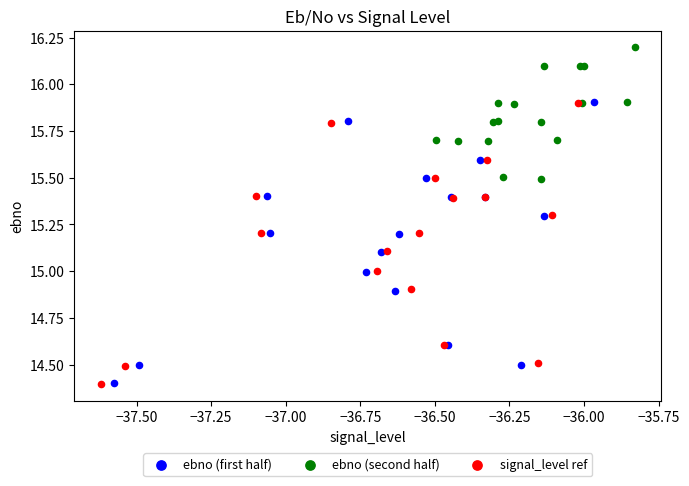

Which series reaches the maximum Y coordinate?

ebno (second half)